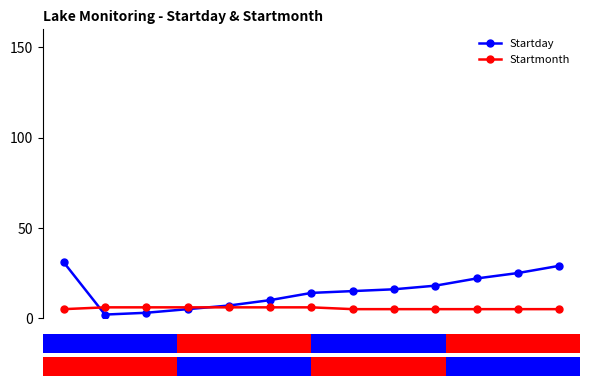

Which series has the largest total across all categories?

Startday